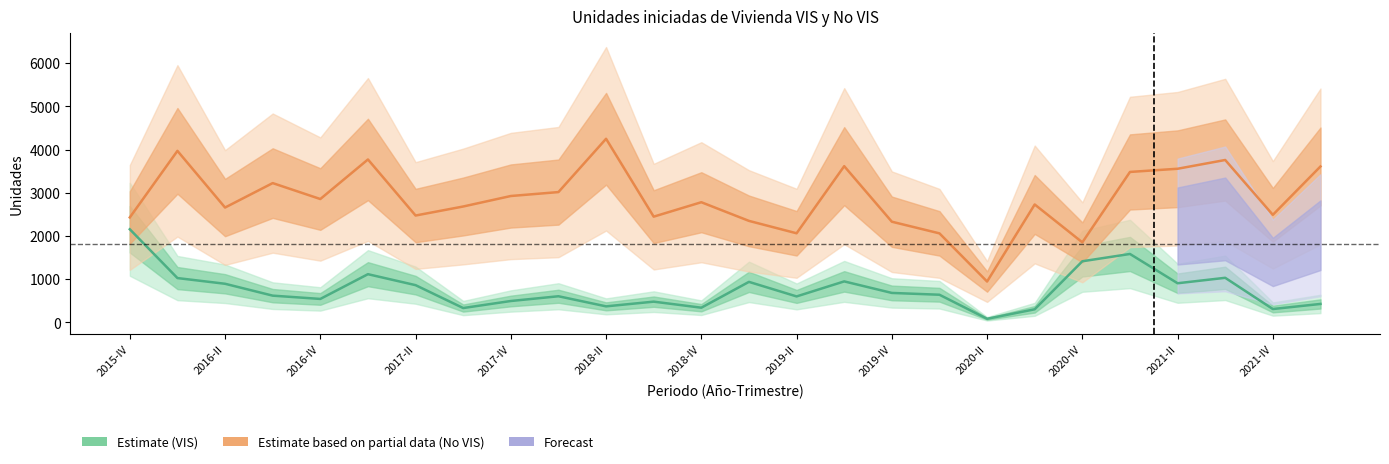

Is it true that Estimate (VIS) equals 936 at 13?

True